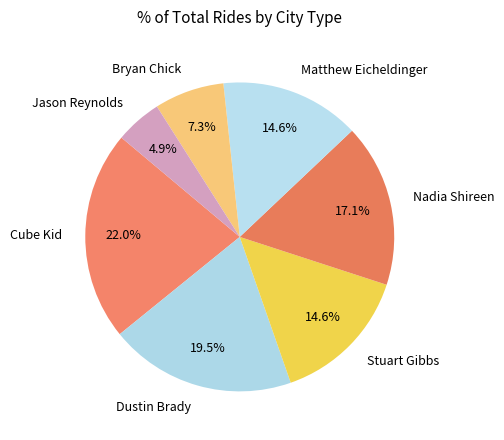

Which category has the biggest portion of the pie?

Cube Kid